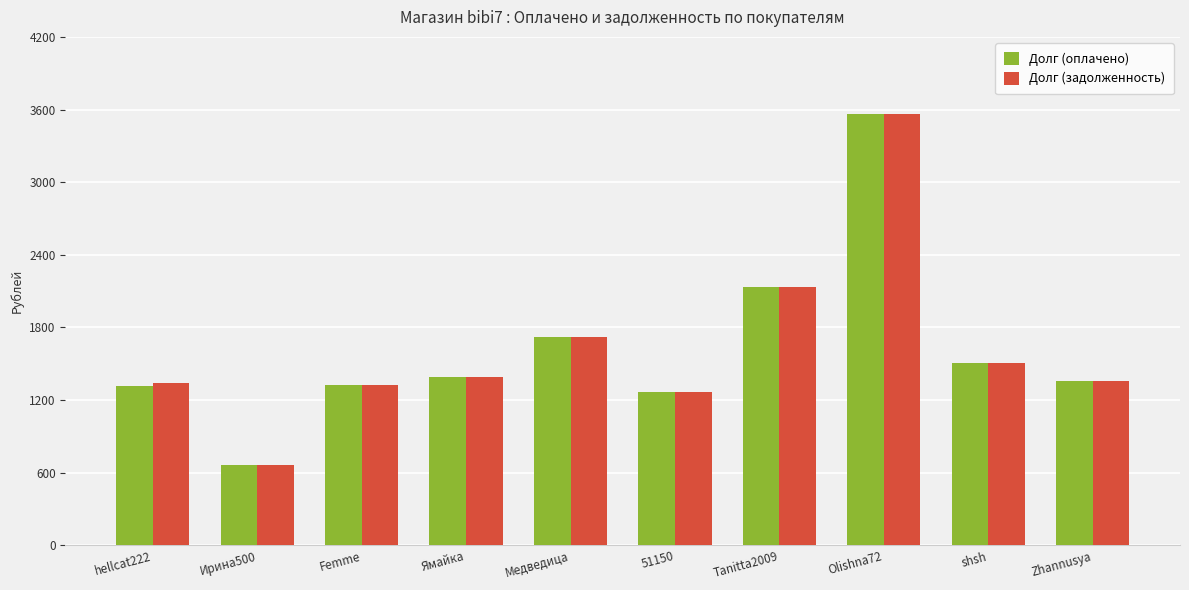

Is it true that Долг (оплачено) equals 1724.0 at Медведица?

True